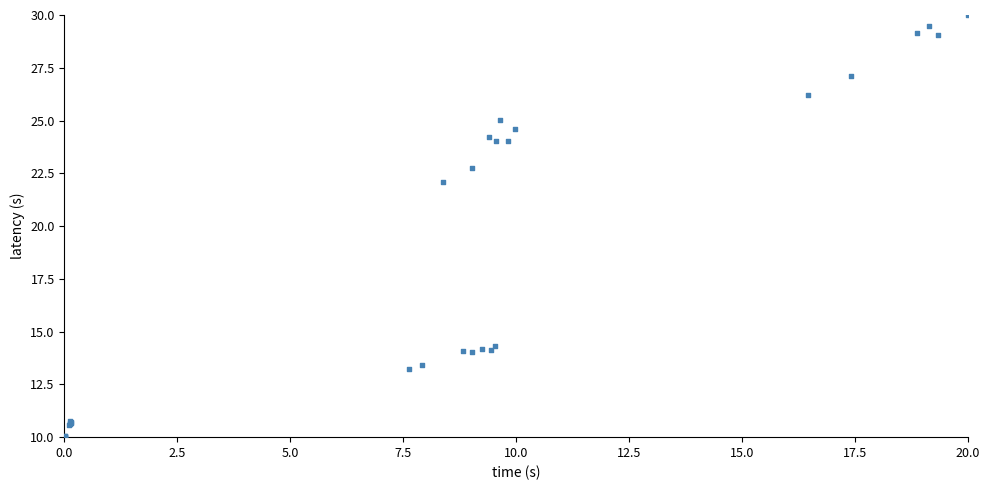

What Y value in the scatter plot is closest to 20?

22.1